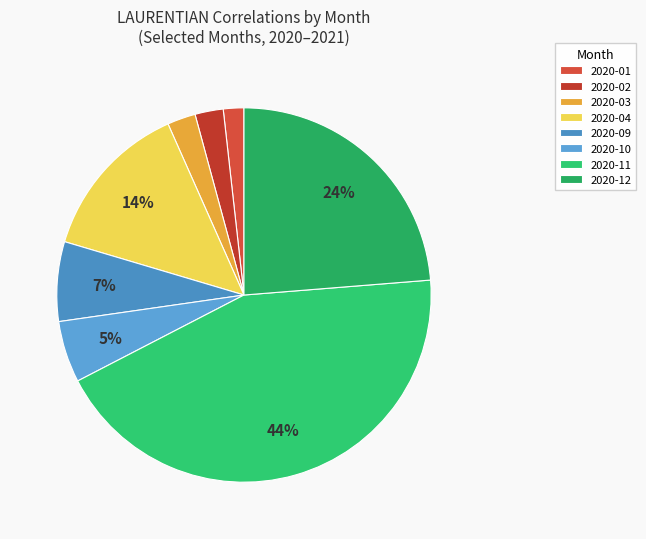

To the nearest percent, what is the difference between the 2020-01 and 2020-12 slice percentages?

22%